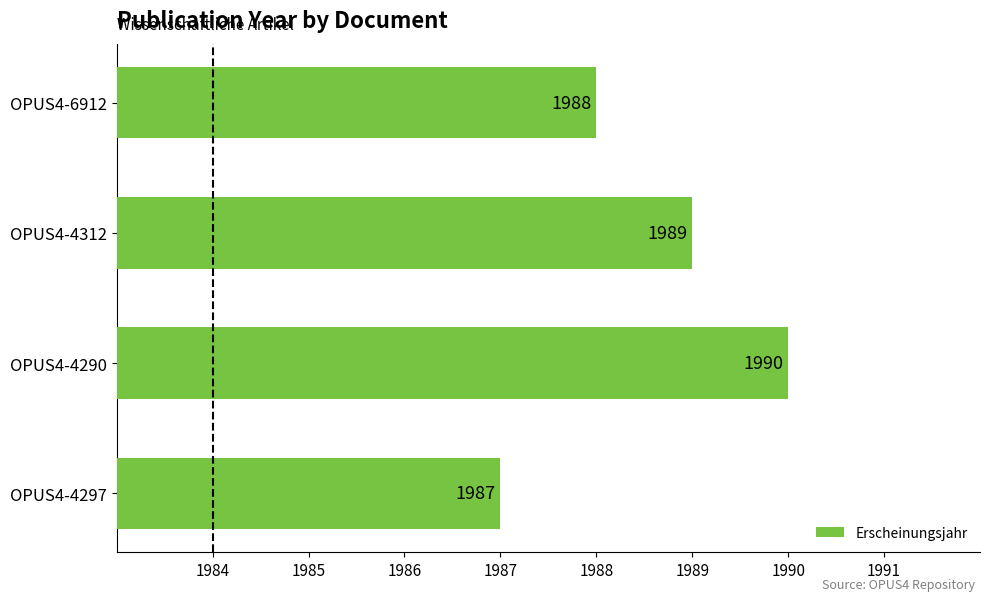

Count the number of categories in the chart.

4